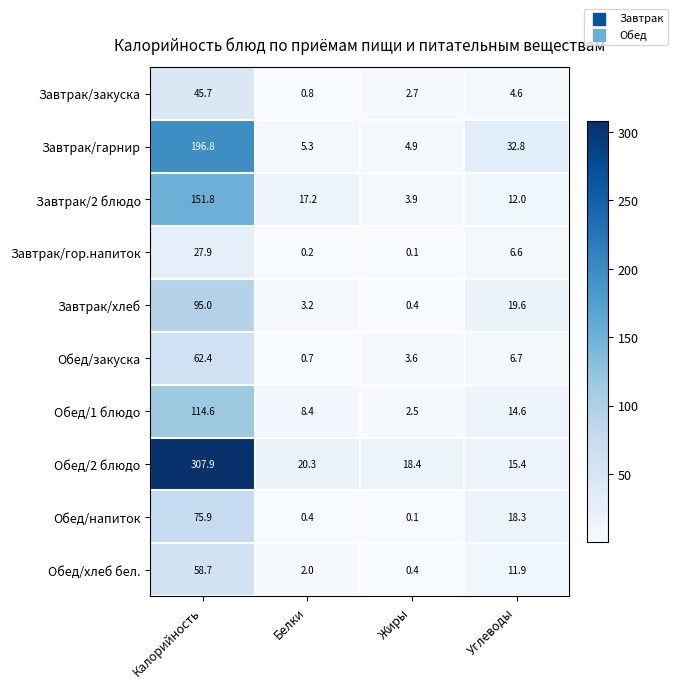

True or false: Обед/закуска has a value of 62.4 at Калорийность.

True